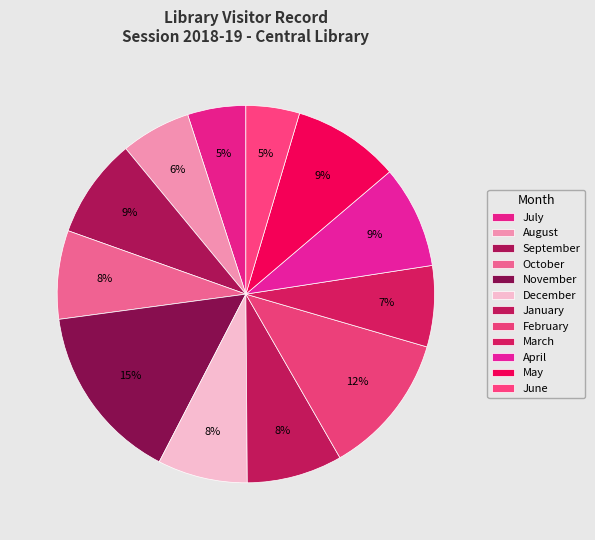

Count the number of slices in the pie.

12